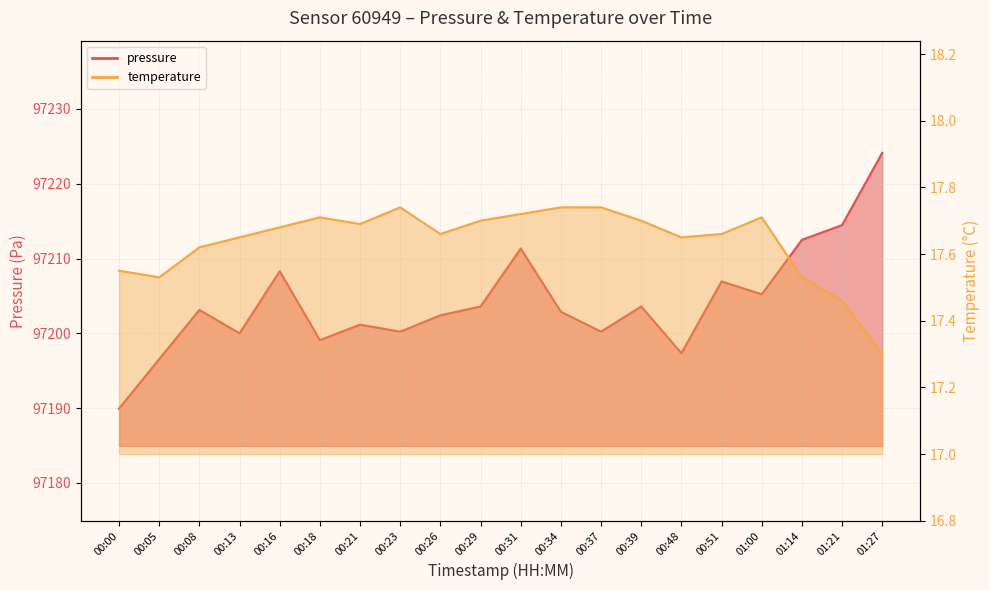

What is the total value across all series at 01:21?

97231.9